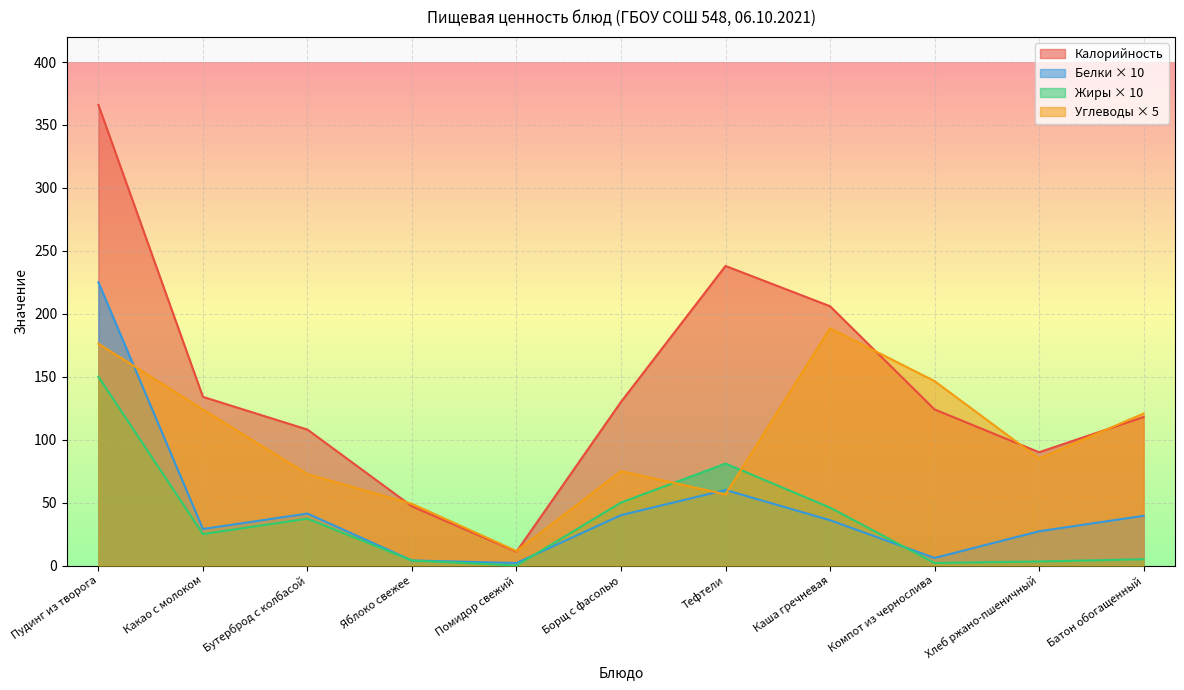

True or false: Белки and Углеводы intersect in this chart.

True